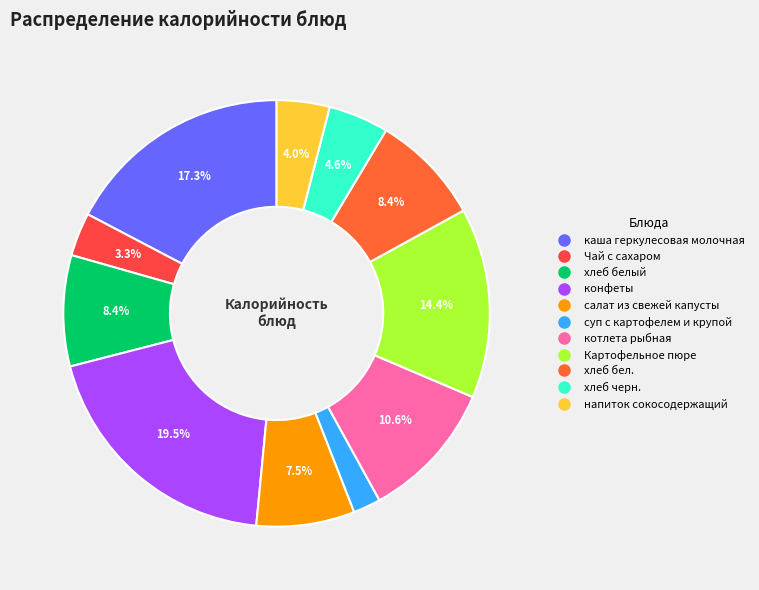

To the nearest percent, what is the difference between the largest and smallest slice percentages?

17%